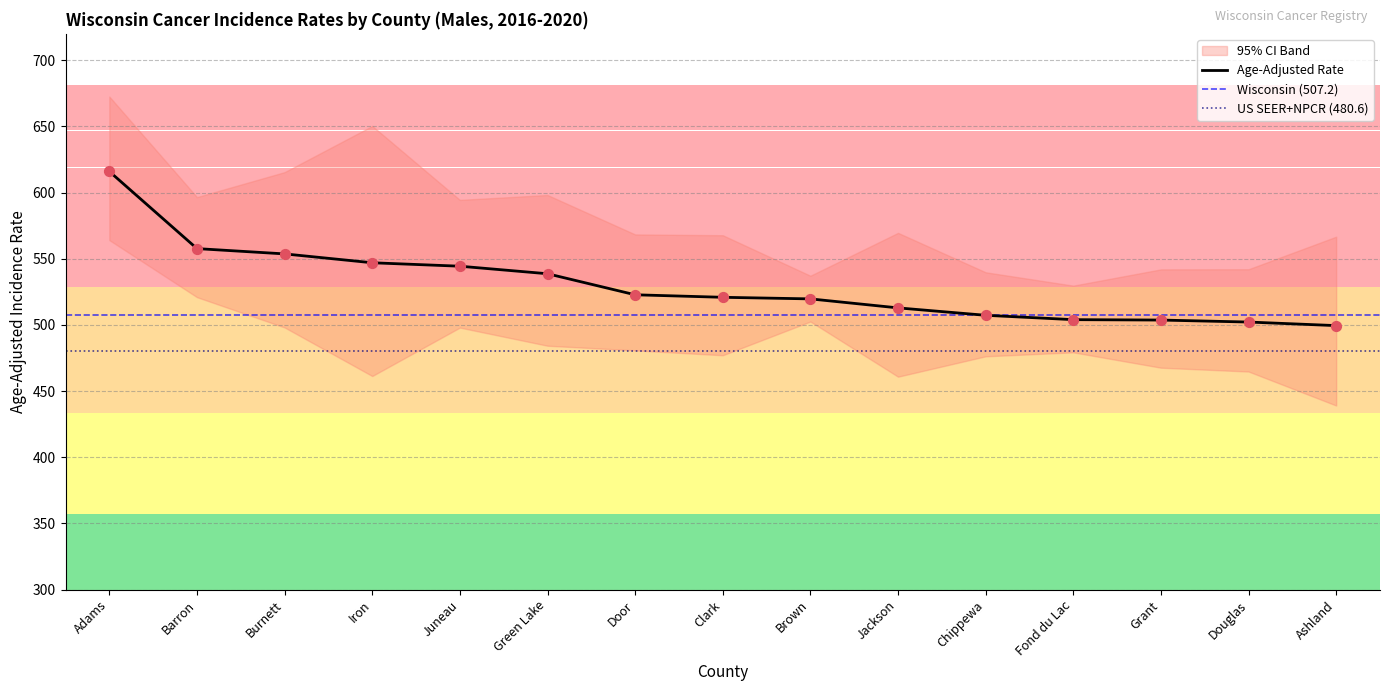

Which series contains the highest Y value?

Upper 95% CI